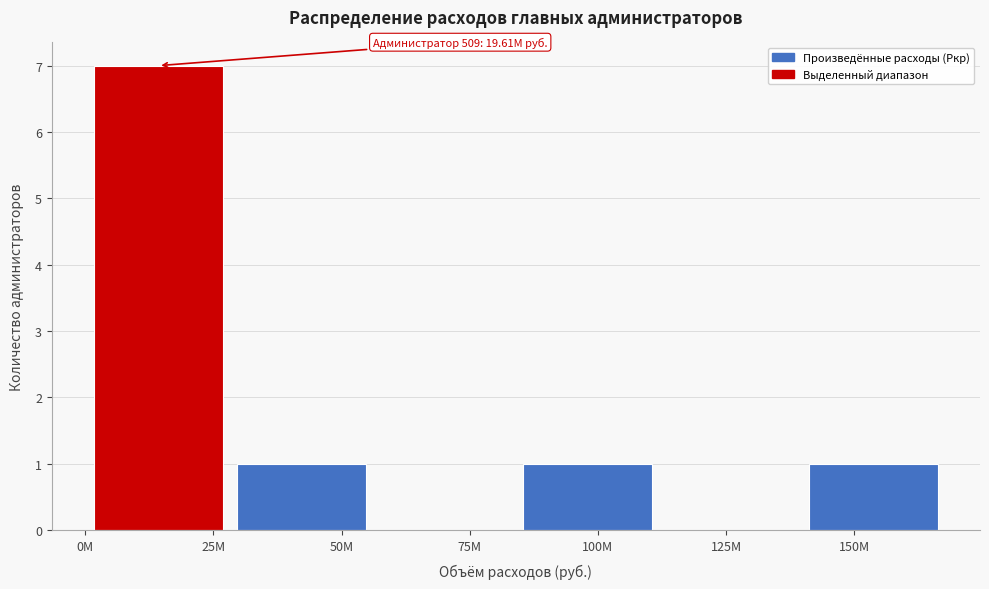

Reading left to right, list all the values displayed in this chart.

25M=7	50M=1	75M=0	100M=1	125M=0	150M=1